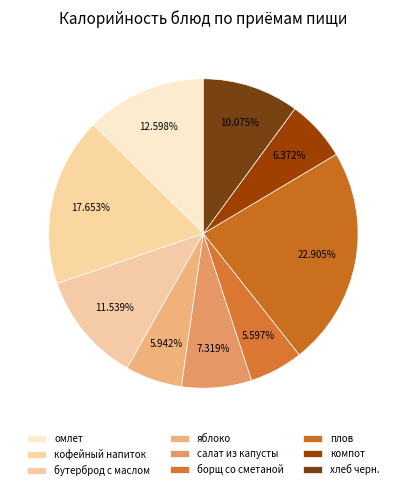

Count the number of slices in the pie.

9